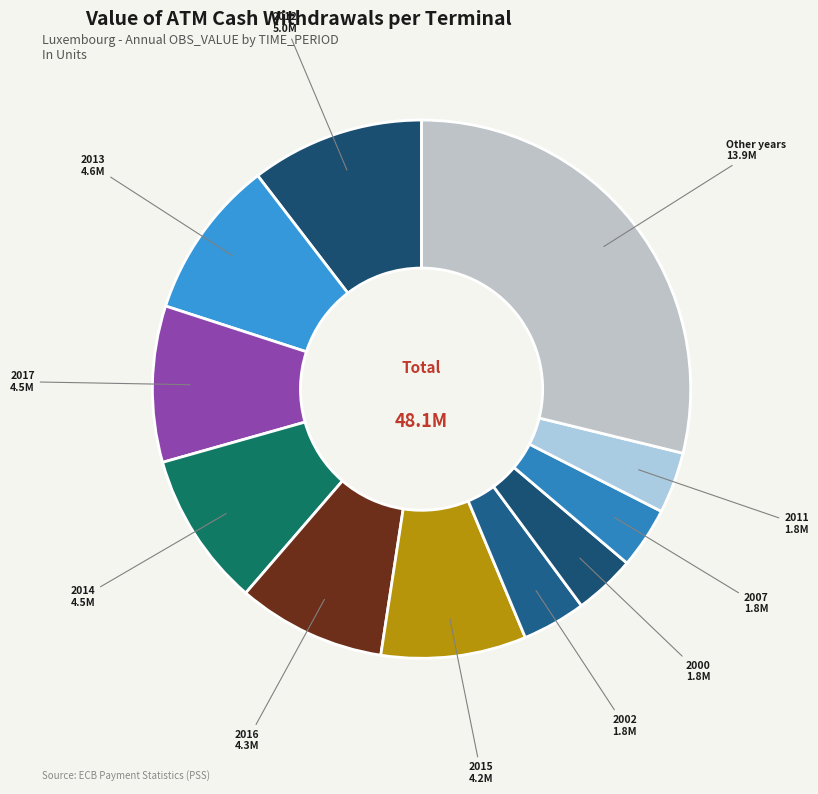

Does 2014 represent more than half of the total?

No